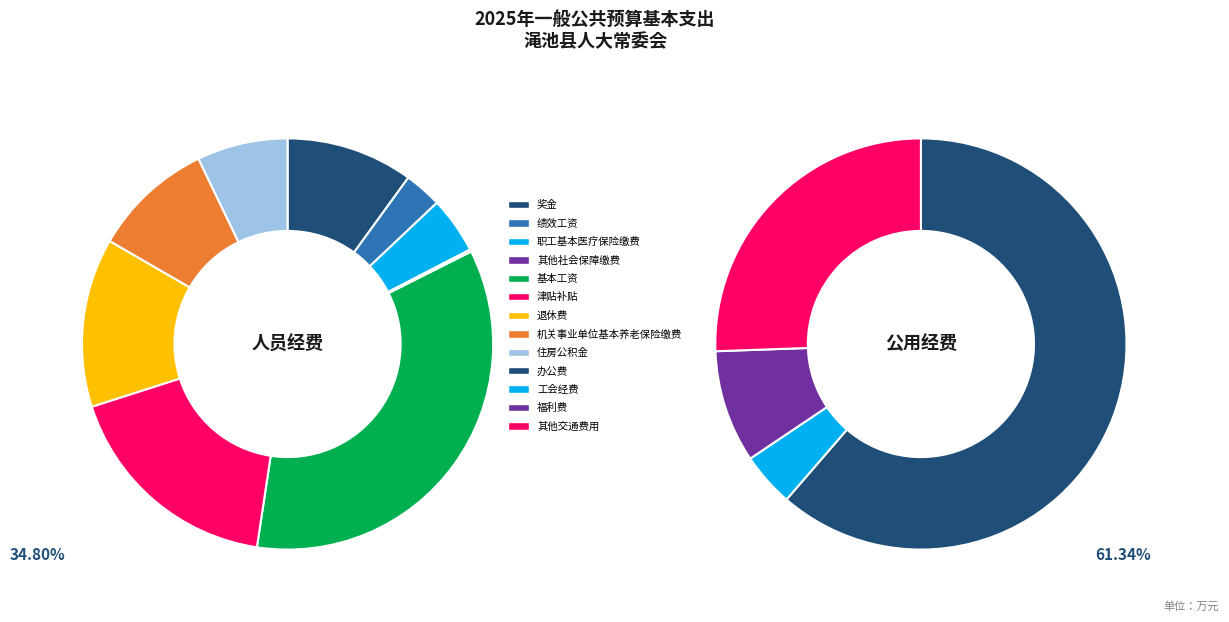

What is the largest slice in the pie chart?

基本工资